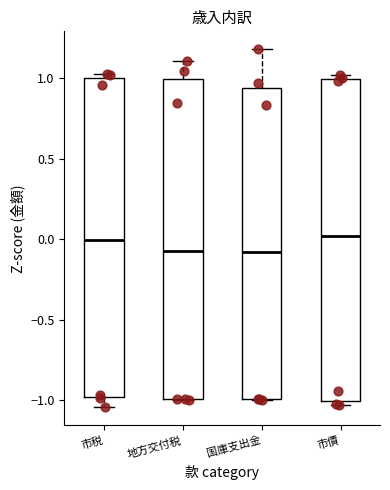

Where does the upper whisker of the box for 地方交付税 end on the y-axis? The values are not printed on the chart, so give them approximately, as read against the axis.

1.10